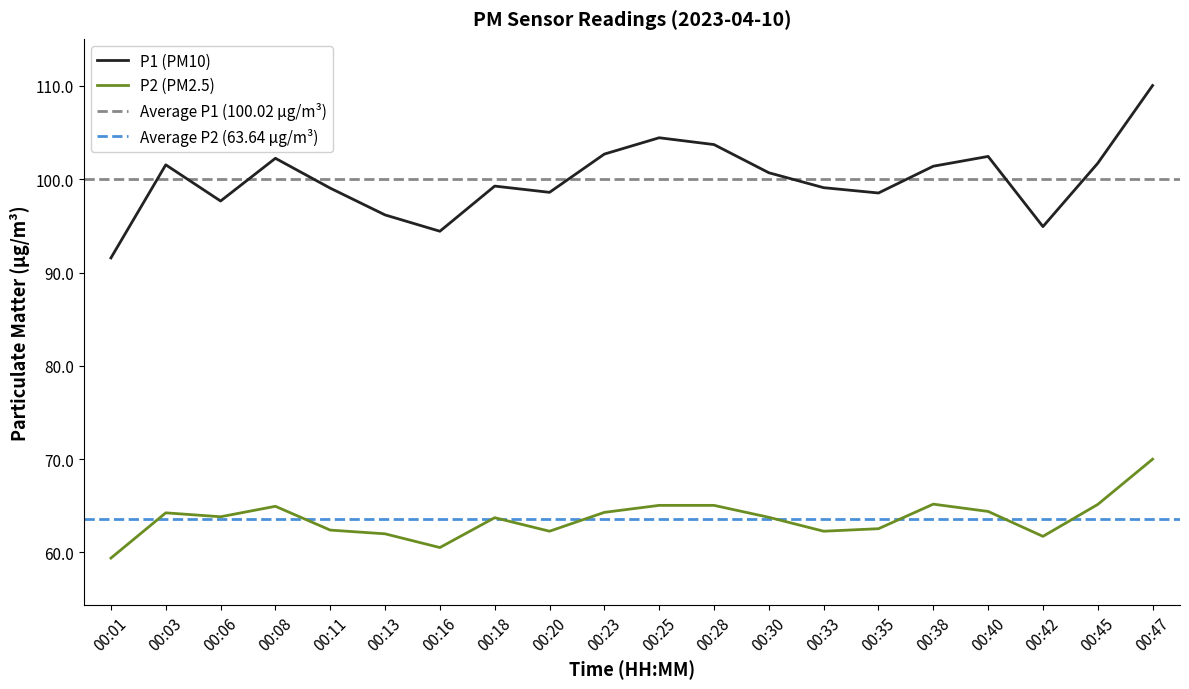

What is the average value of the P2 series?

63.6